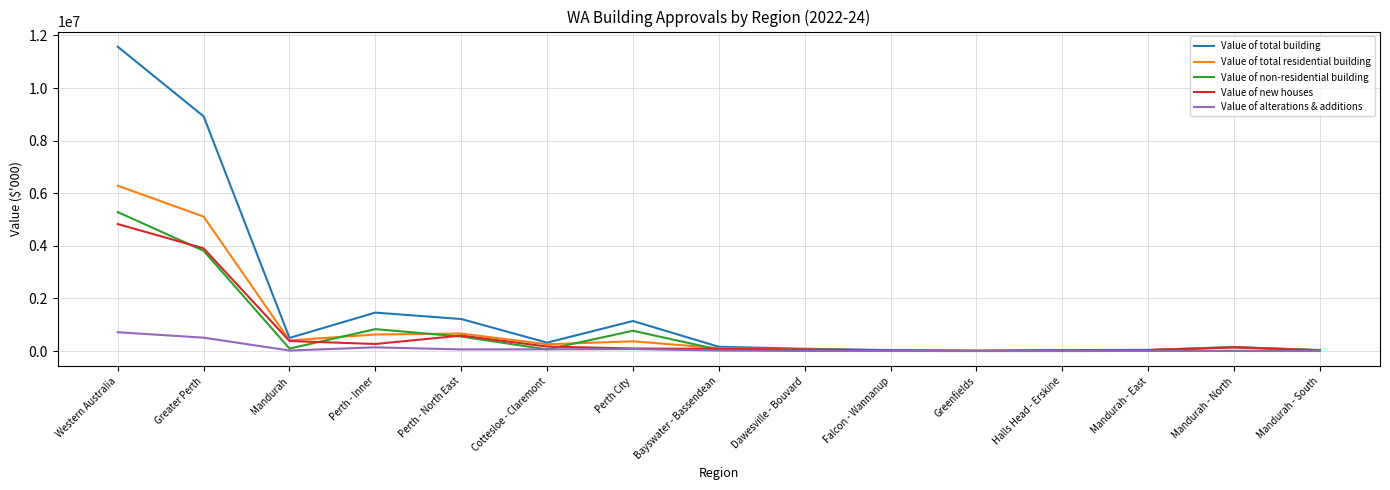

True or false: Value of new houses has a value of 34737.4 at Mandurah - East.

True